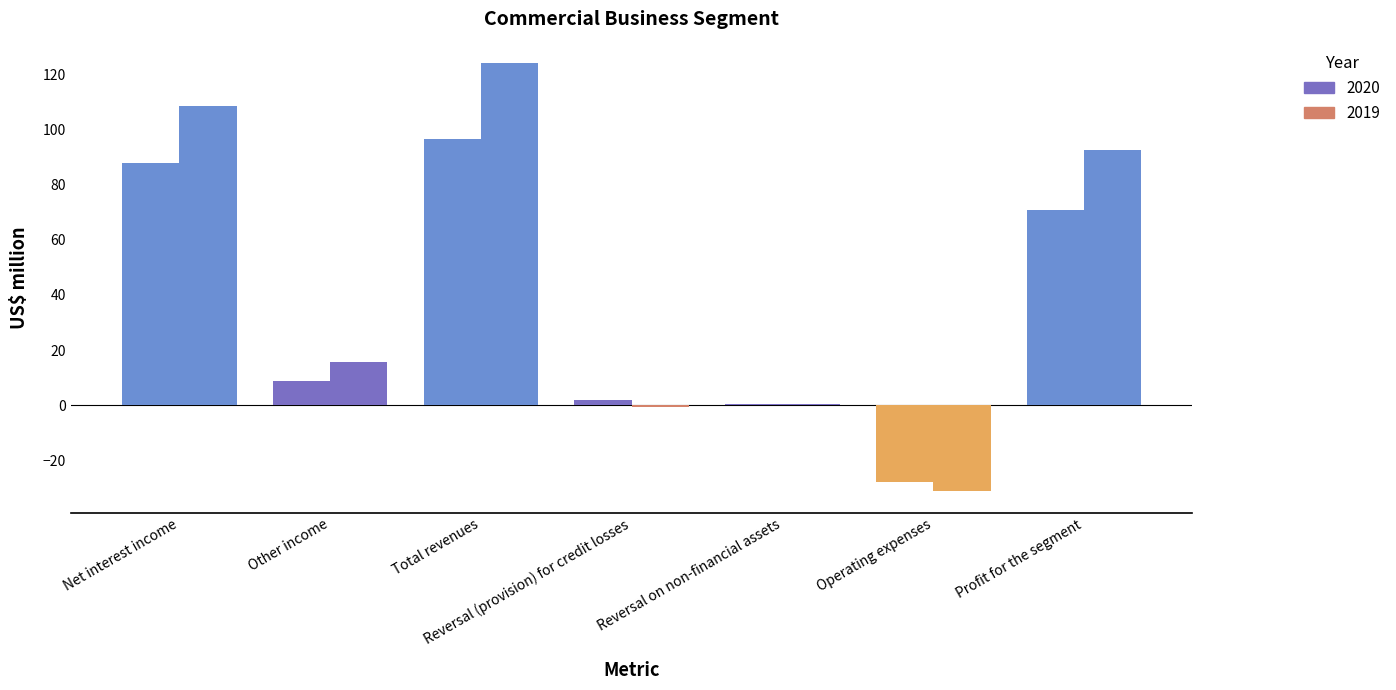

What is the average value of the 2019 series?

44.2